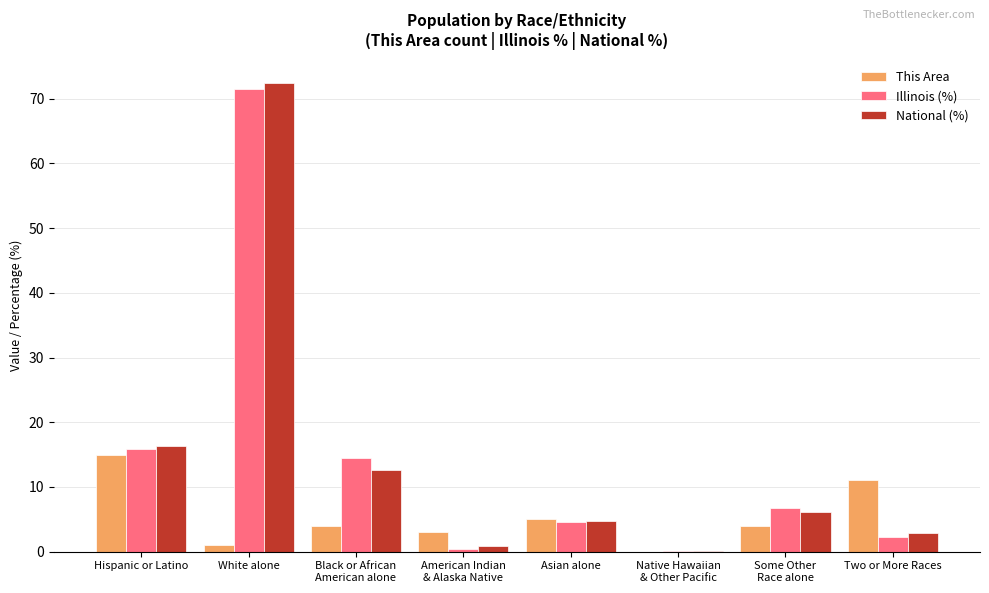

Which label corresponds to the largest value in the chart?

White alone